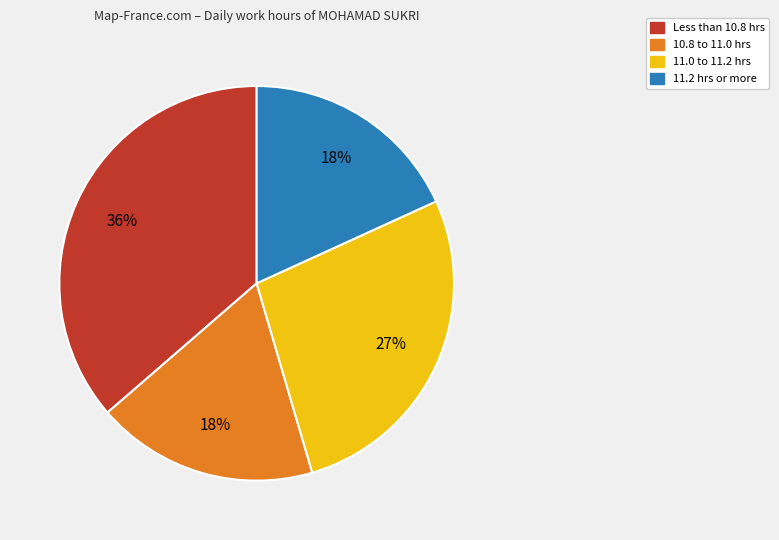

Does any single category account for the majority?

No